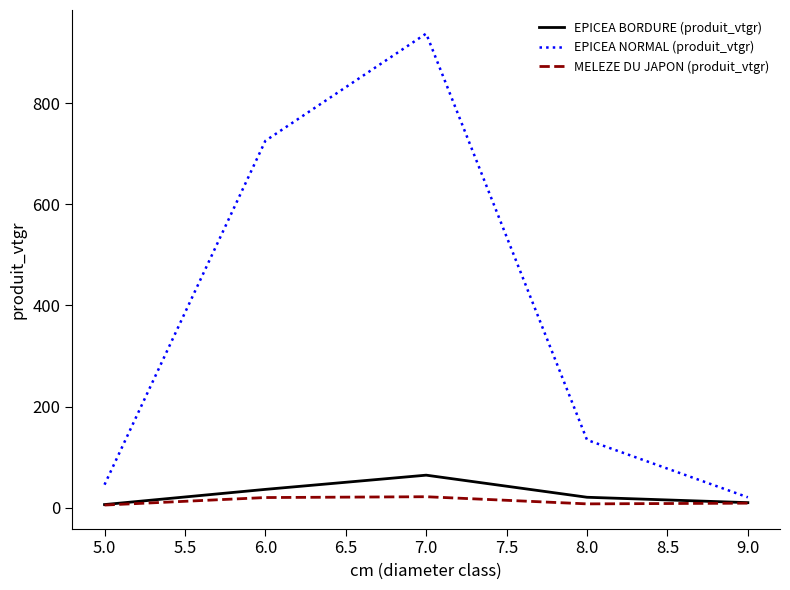

Which category has the highest value in the EPICEA NORMAL (produit_vtgr) series?

7.0